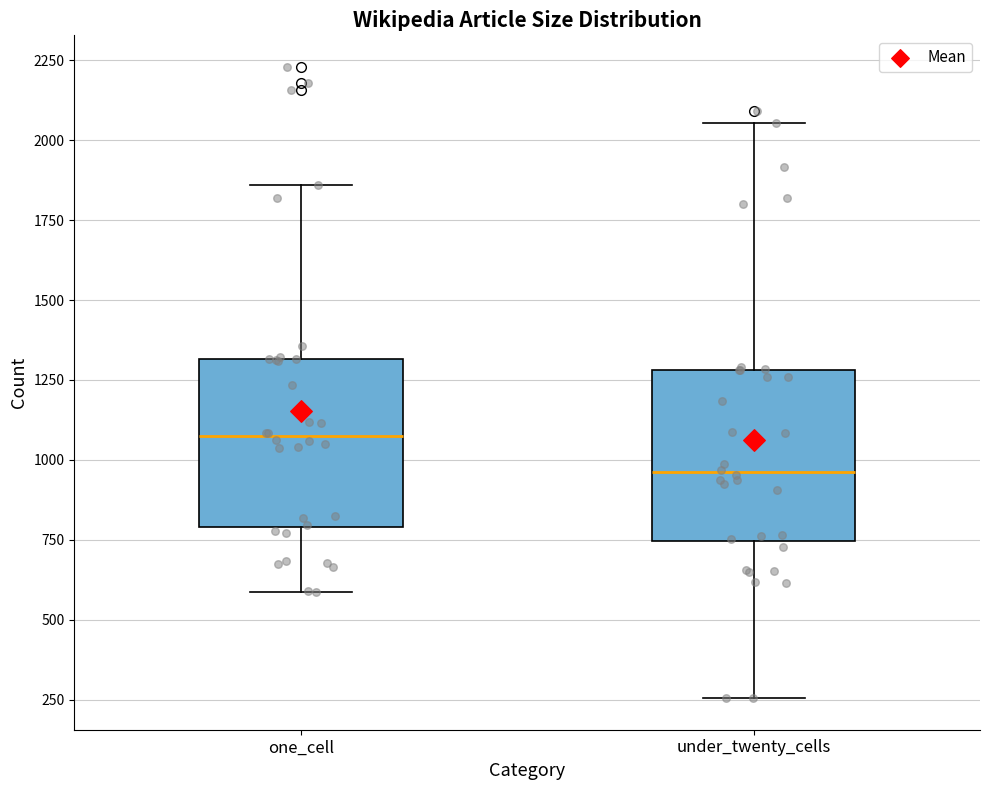

Reading left to right, transcribe this box plot: for each box, give where its median line is, the range the box spans, and where its two whiskers end, as read against the y-axis. The values are not printed on the chart, so give them approximately, as read against the axis.

one_cell: median 1050, box 800 to 1300, whiskers 600 to 1850
under_twenty_cells: median 950, box 750 to 1300, whiskers 250 to 2050